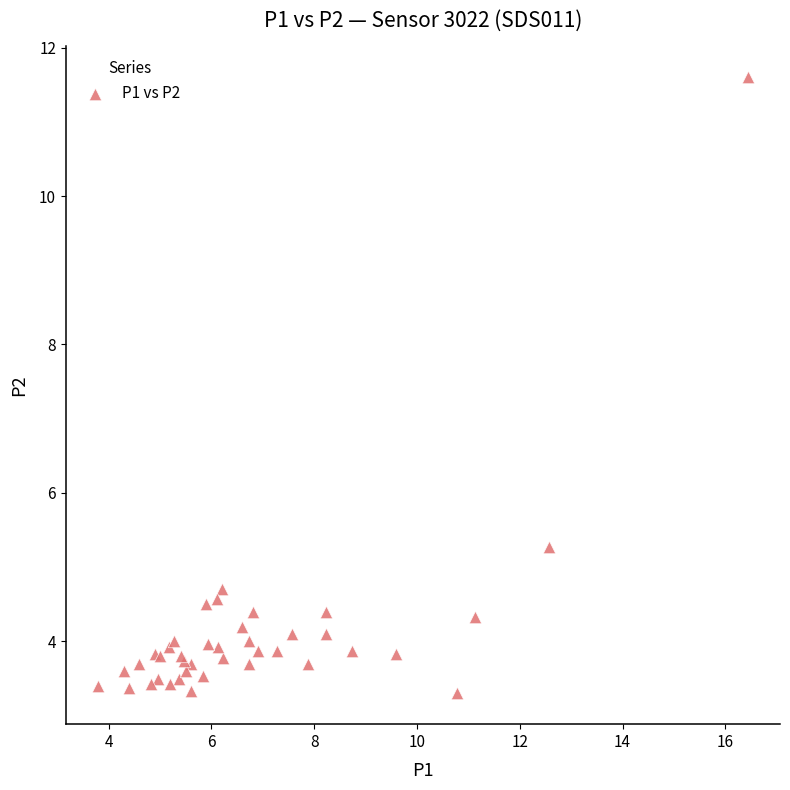

What Y value in the scatter plot is closest to 7?

5.3